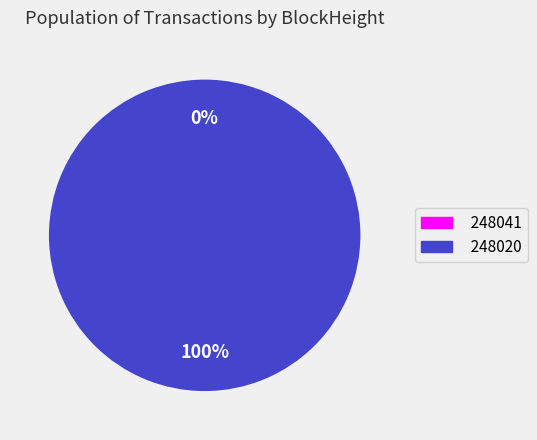

To the nearest percent, what is the average slice percentage?

50%